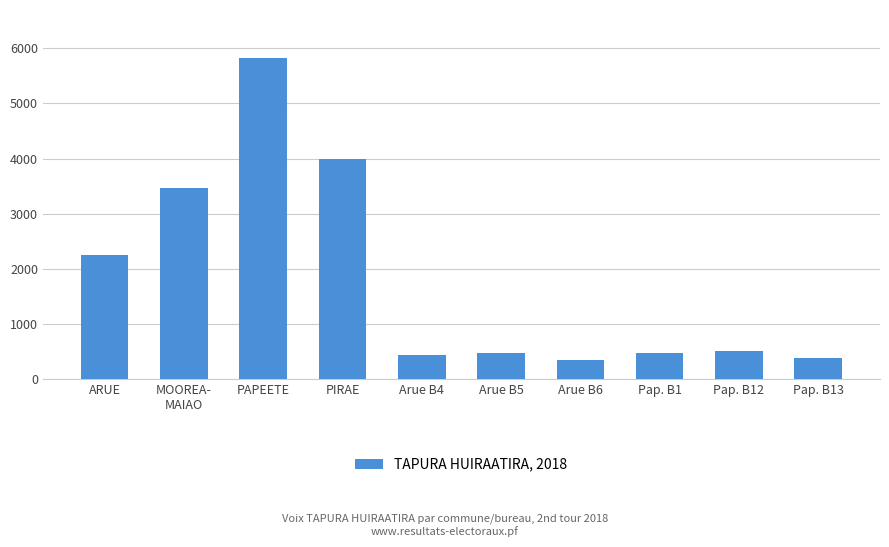

What is the difference between the maximum and second lowest values?

5450